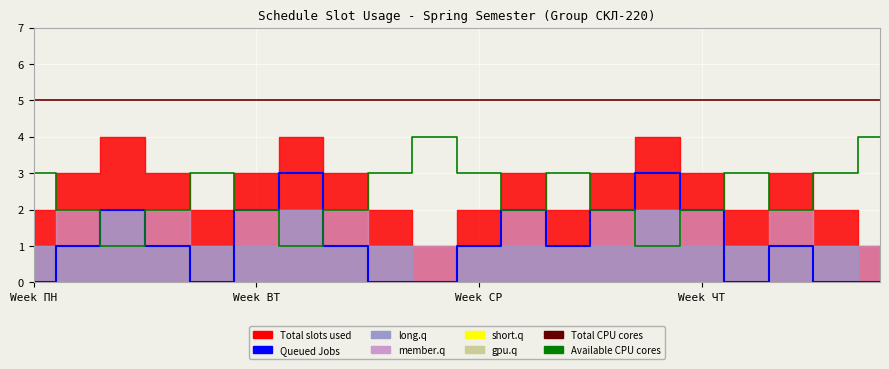

True or false: Queued Jobs has more than 1 points higher than both neighbors.

True